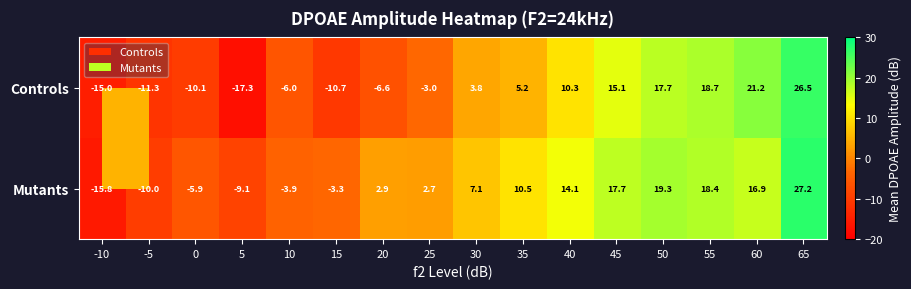

Rank the series at -5 from highest to lowest value.

Mutants, Controls